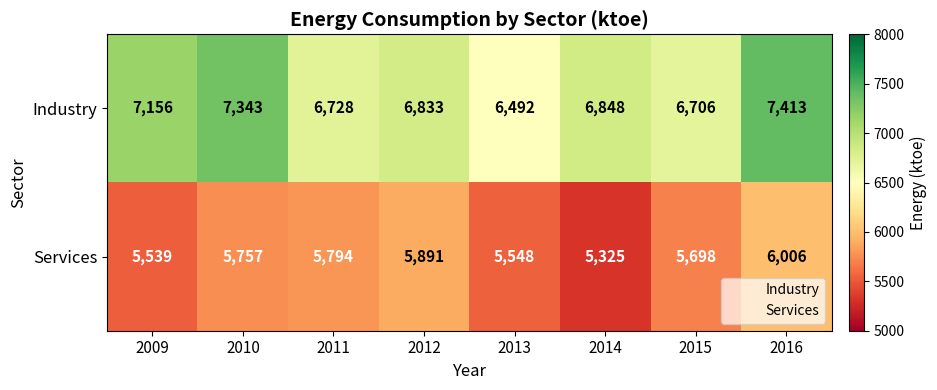

Reading left to right, what are all the values shown in this chart?

Industry: 2009=7156	2010=7343	2011=6728	2012=6833	2013=6492	2014=6848	2015=6706	2016=7413
Services: 2009=5539	2010=5757	2011=5794	2012=5891	2013=5548	2014=5325	2015=5698	2016=6006